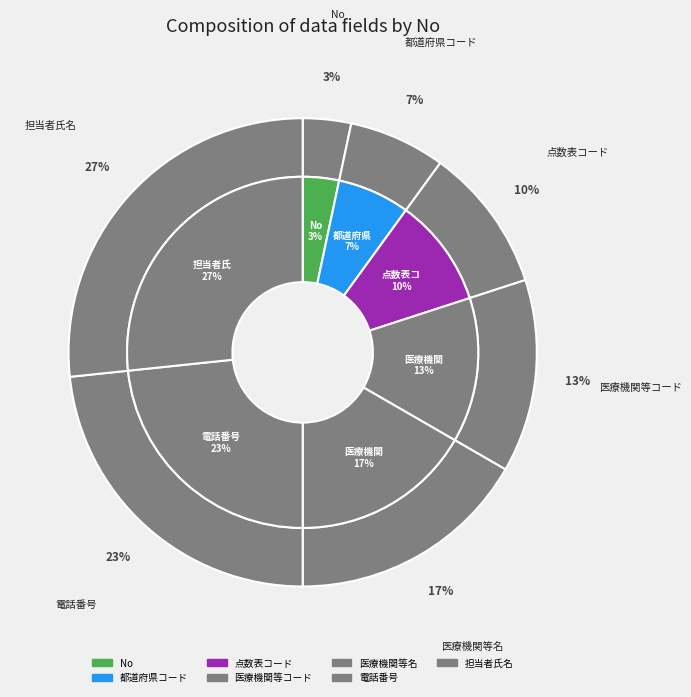

Is it true that 都道府県コード is 7% of the pie?

True